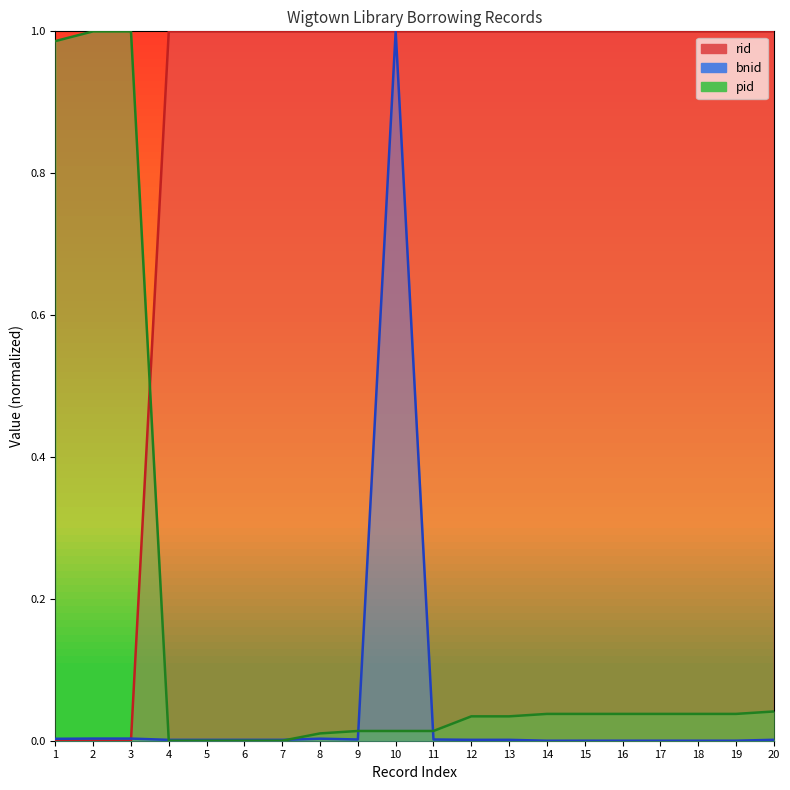

How many data points does each series have?

20